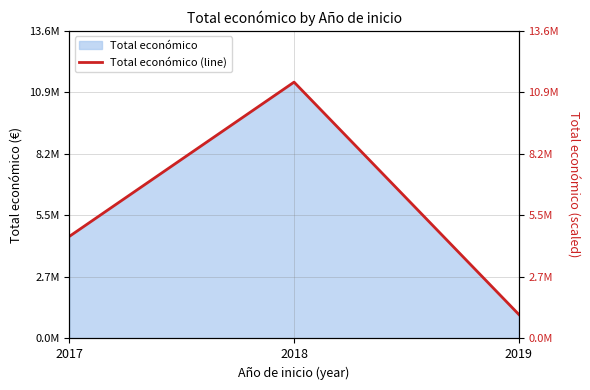

Reading left to right, list all the values displayed in this chart.

4520649	11355955	1064156